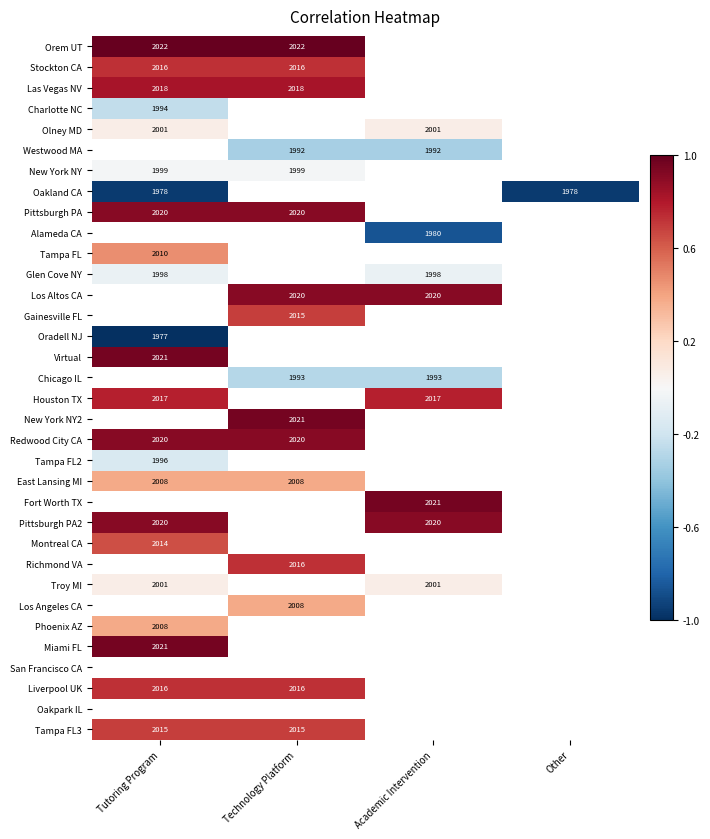

The value of Liverpool UK at Tutoring Program is 2016. True or false?

True